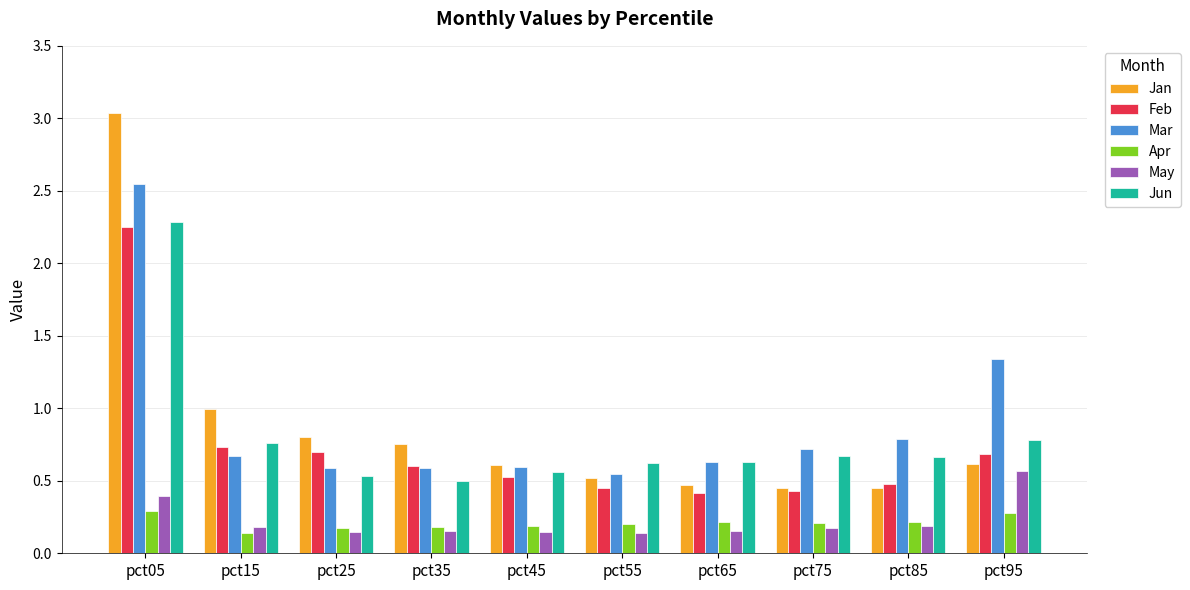

What is the difference between the maximum and minimum values in the Feb series?

1.8